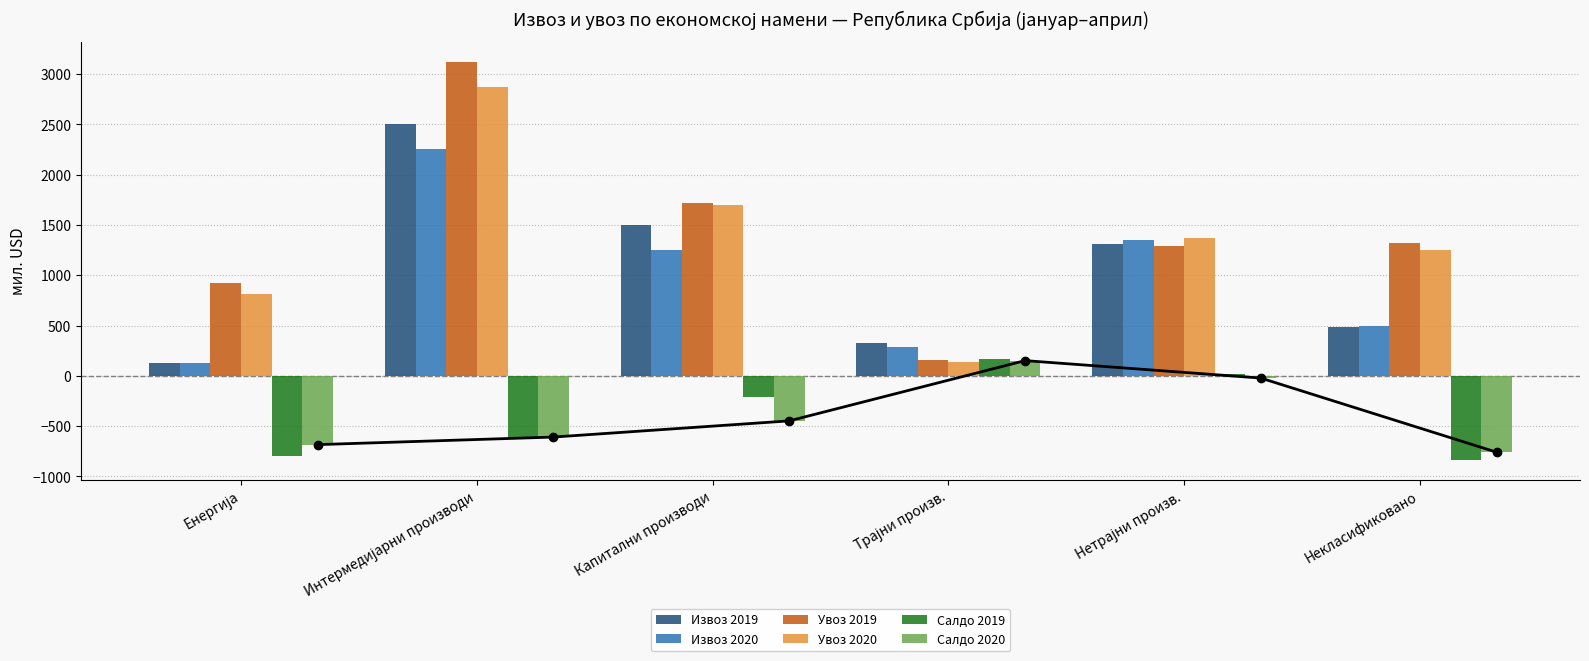

List the series in order of their peak value, lowest first.

Салдо 2020, Салдо 2019, Извоз 2020, Извоз 2019, Увоз 2020, Увоз 2019